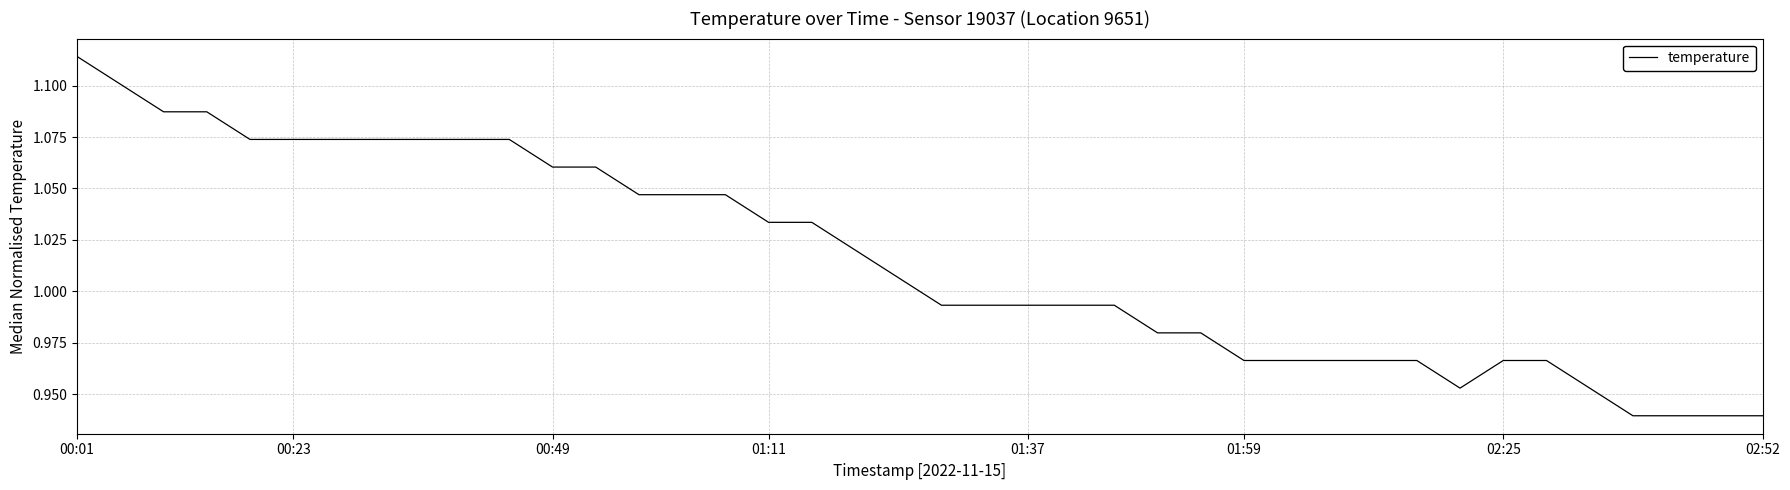

How many lines are shown in the chart?

1